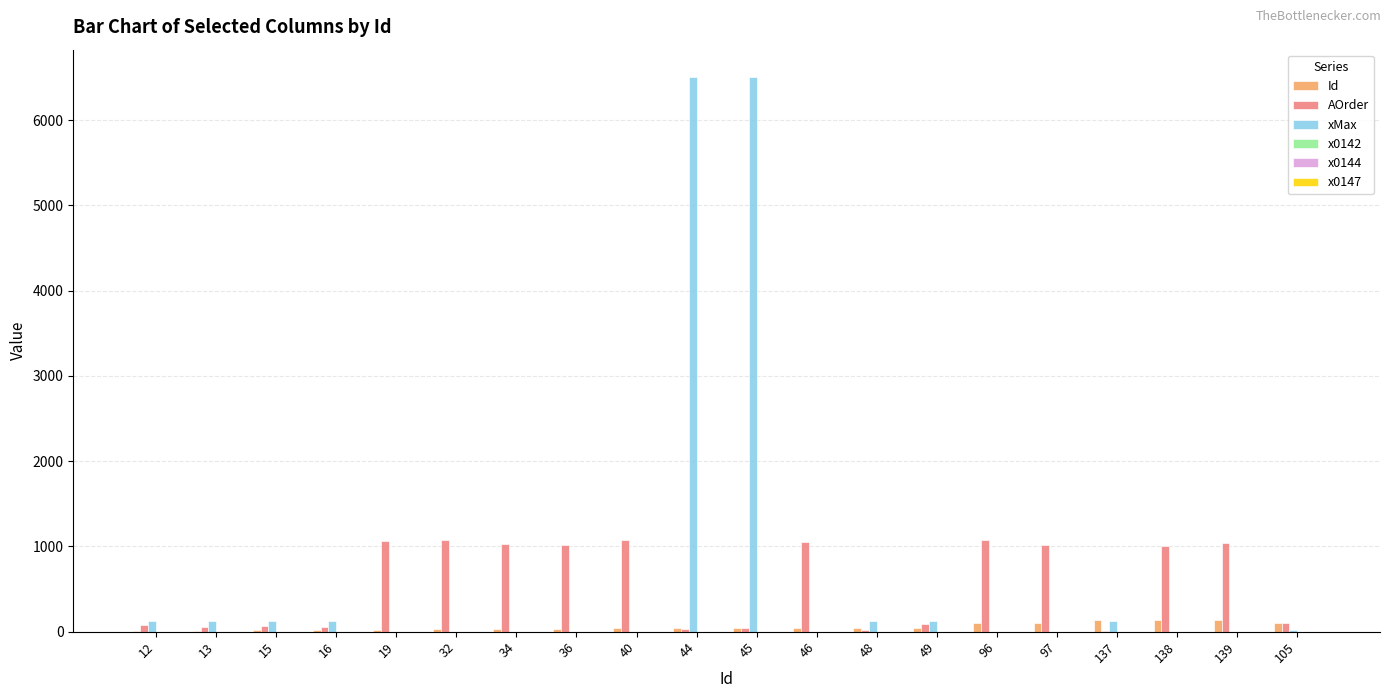

Between 15 and 138, which series saw the biggest shift?

AOrder